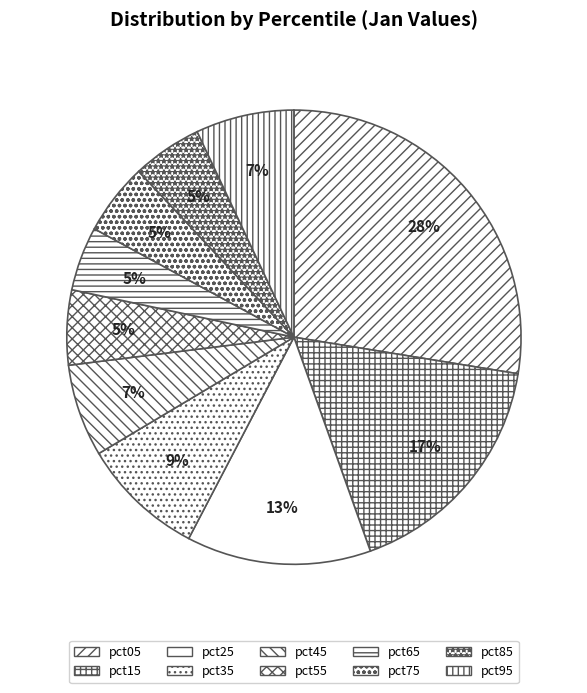

What is the largest slice in the pie chart?

pct05